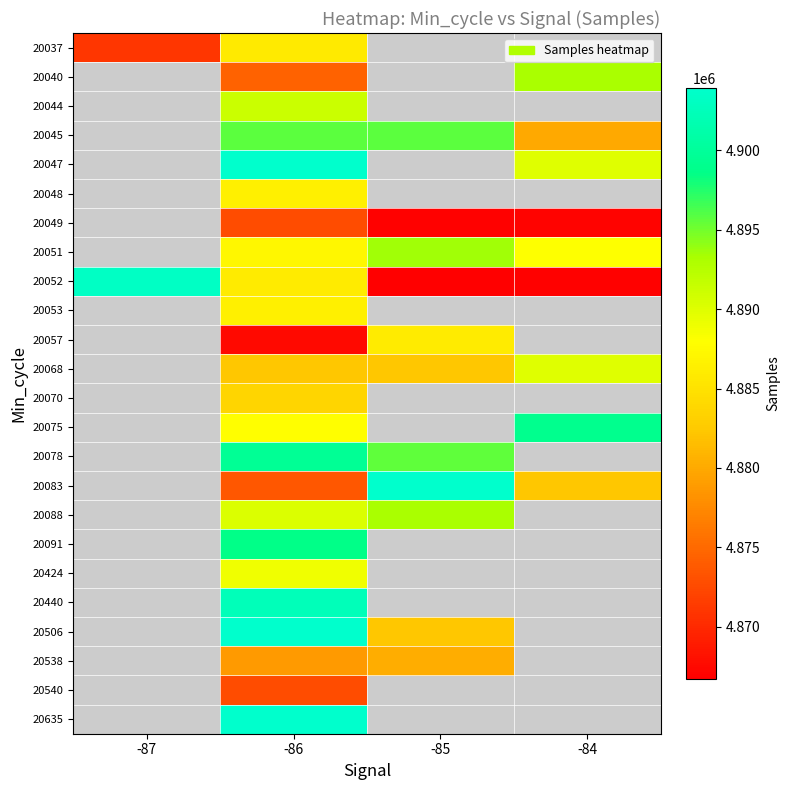

Is it true that 20091 equals 1563424.6 at -86?

False